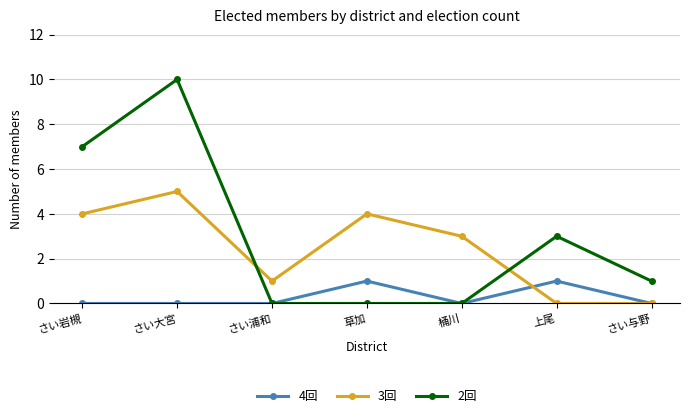

Which series has the largest total across all categories?

2回